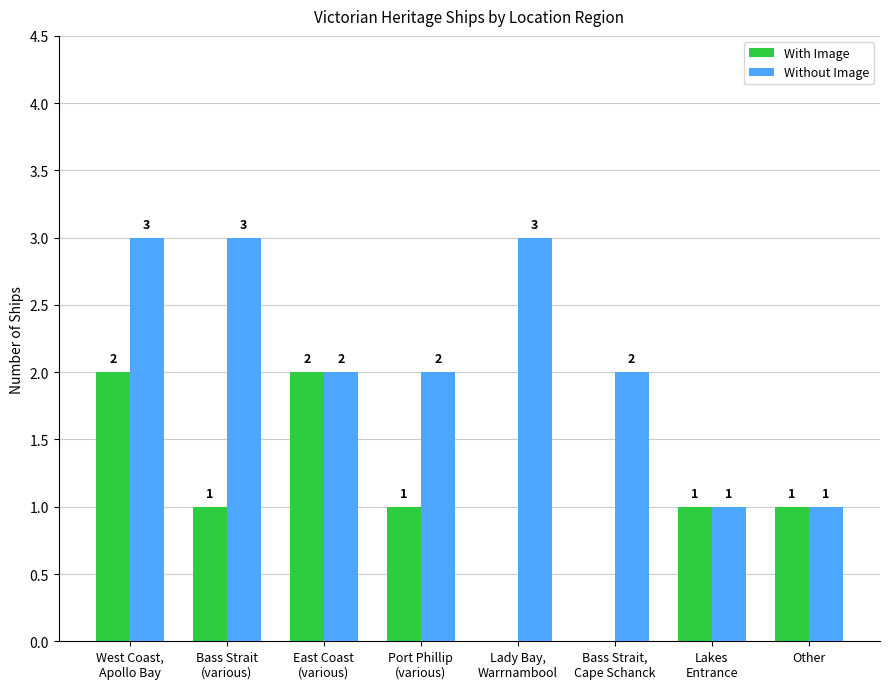

Reading right to left, list all the values displayed in this chart.

With Image: Other=1	Lakes
Entrance=1	Bass Strait,
Cape Schanck=0	Lady Bay,
Warrnambool=0	Port Phillip
(various)=1	East Coast
(various)=2	Bass Strait
(various)=1	West Coast,
Apollo Bay=2
Without Image: Other=1	Lakes
Entrance=1	Bass Strait,
Cape Schanck=2	Lady Bay,
Warrnambool=3	Port Phillip
(various)=2	East Coast
(various)=2	Bass Strait
(various)=3	West Coast,
Apollo Bay=3